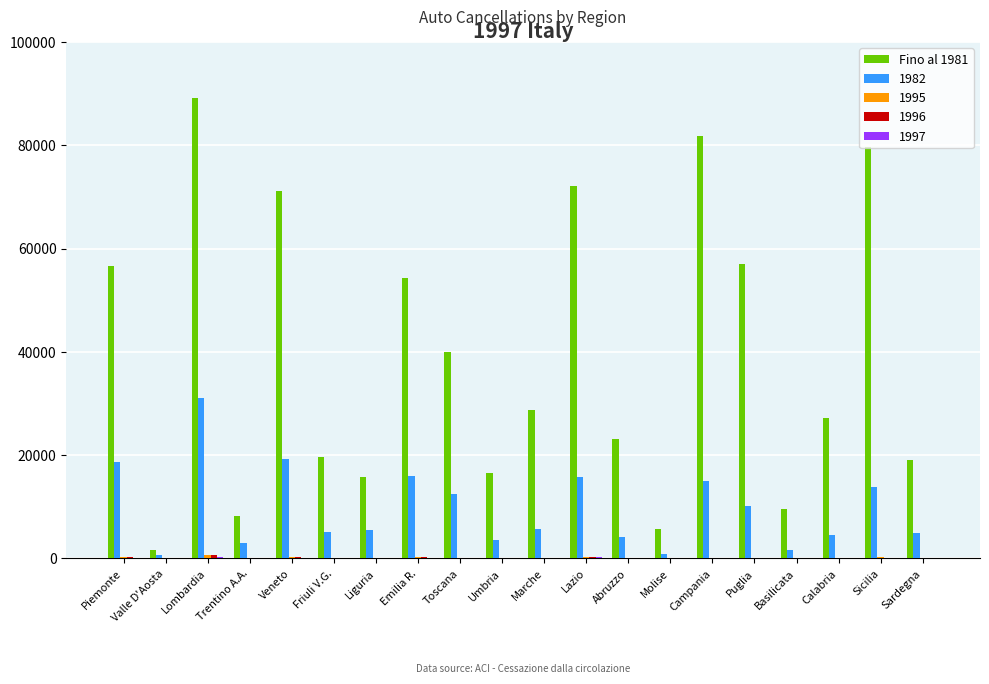

Which series has the largest total across all categories?

Fino al 1981